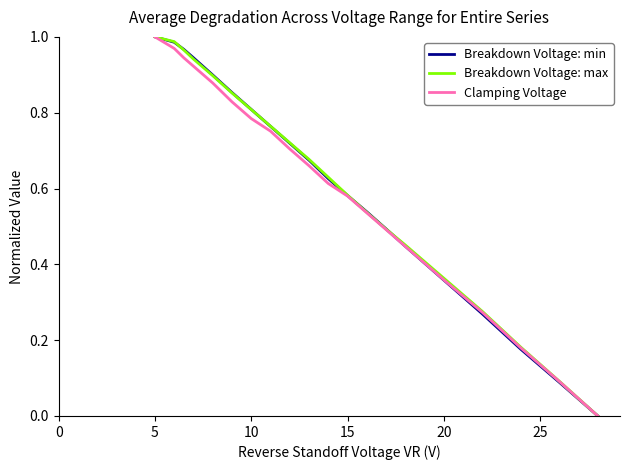

Count the number of data series in this chart.

3